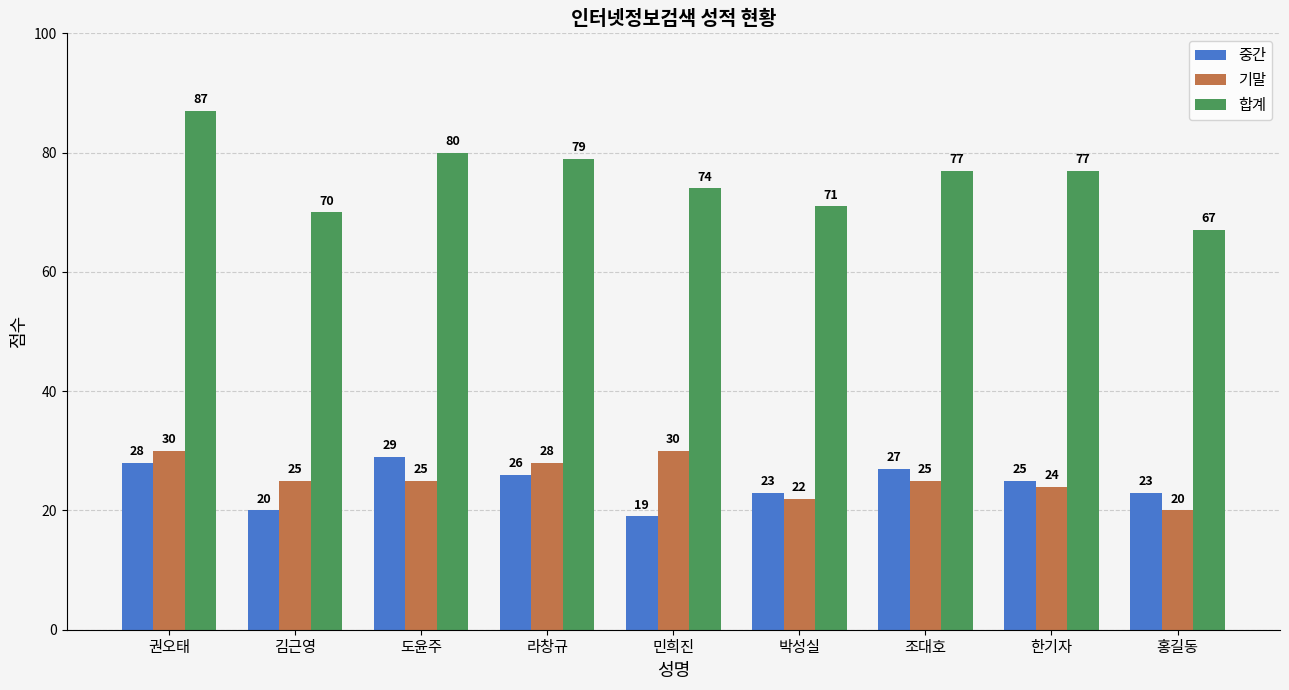

What is the minimum value for 중간?

19